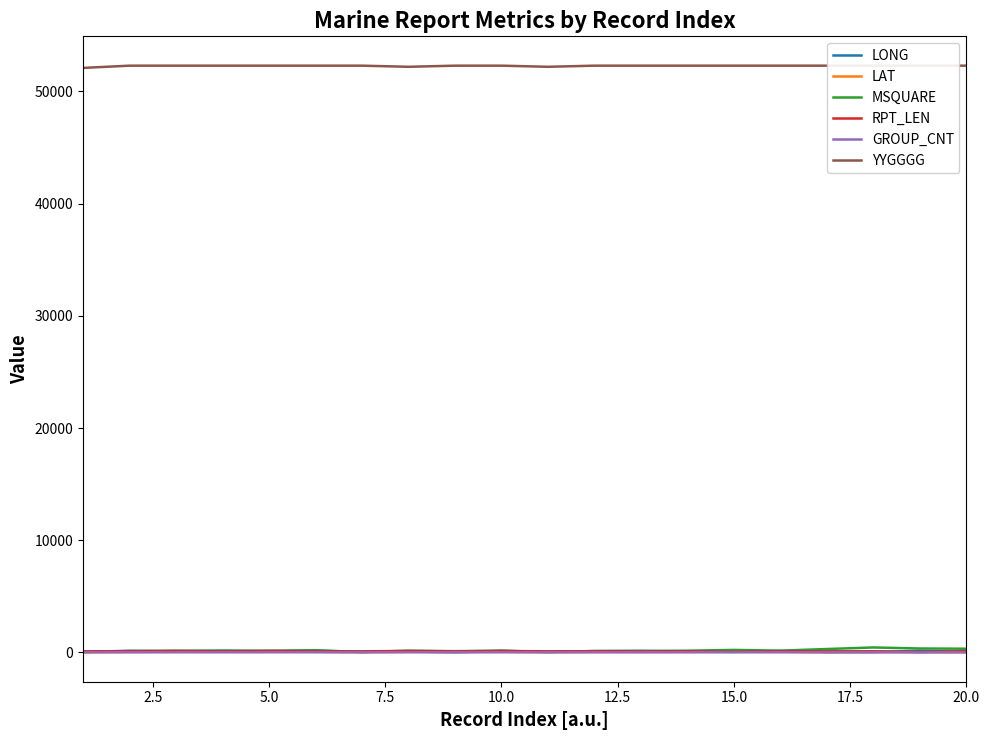

What are all the series names shown in the legend?

LONG, LAT, MSQUARE, RPT_LEN, GROUP_CNT, YYGGGG